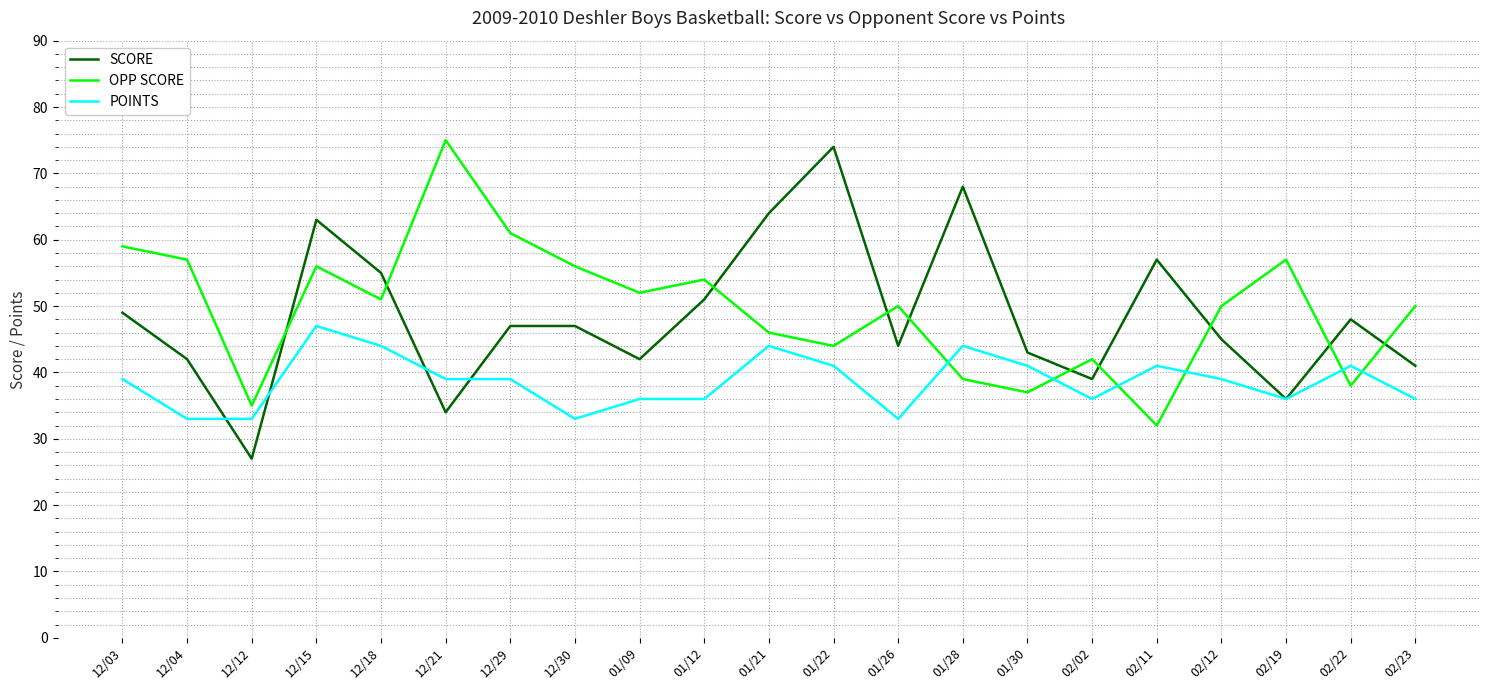

Which category has the lowest value across all series?

12/12